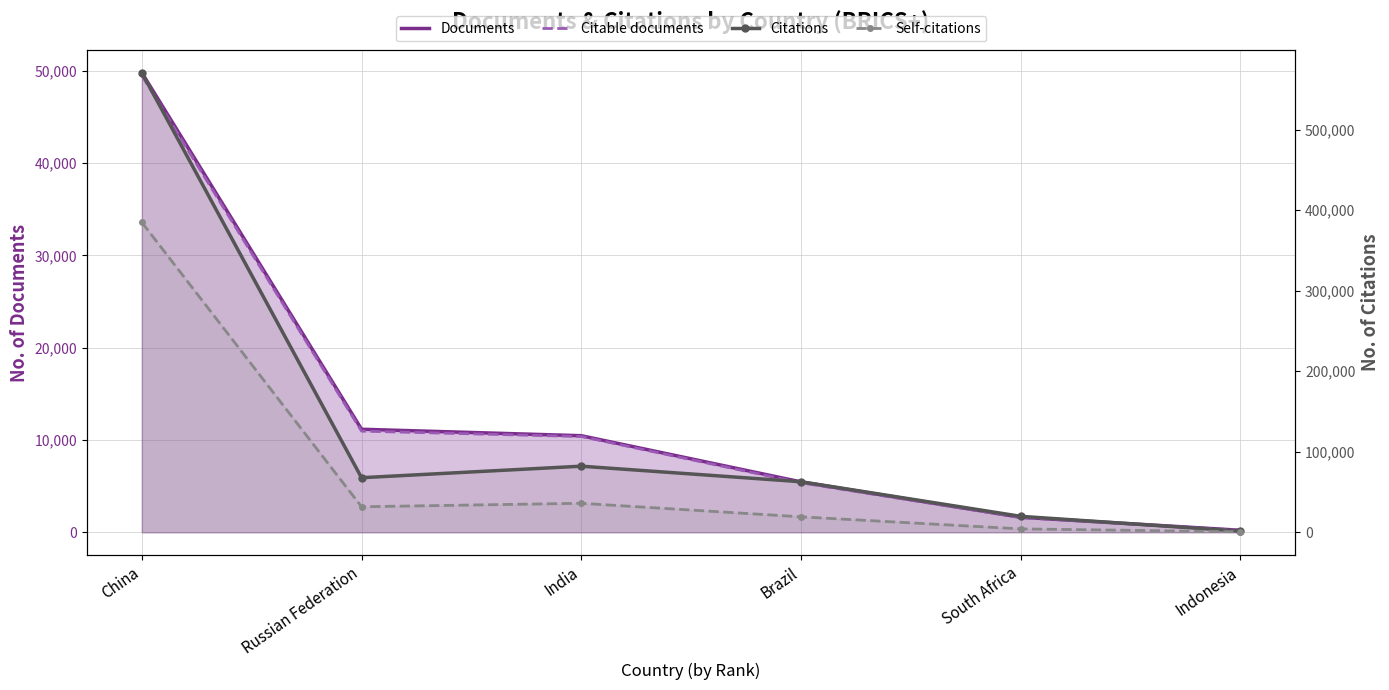

At which label does Citations first exceed 67774?

China